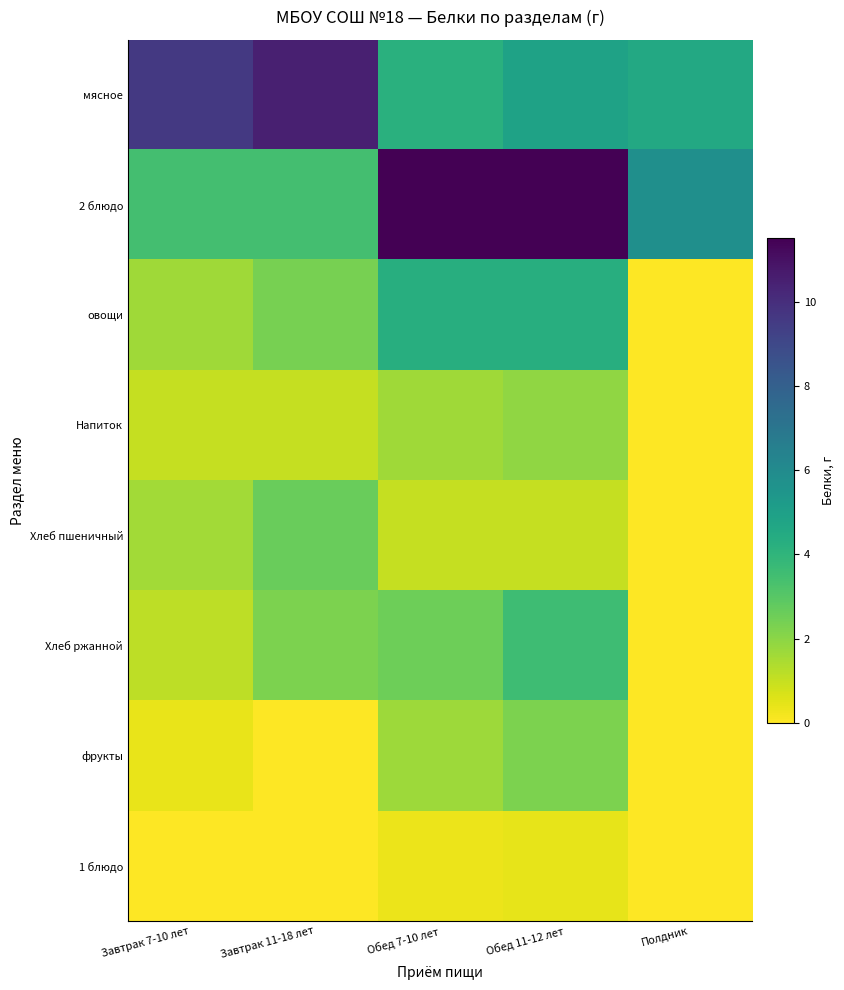

Reading right to left, transcribe all the data shown in this chart.

мясное: Полдник=4.6	Обед 11-12 лет=4.9	Обед 7-10 лет=4.2	Завтрак 11-18 лет=10.5	Завтрак 7-10 лет=9.6
2 блюдо: Полдник=5.8	Обед 11-12 лет=11.5	Обед 7-10 лет=11.5	Завтрак 11-18 лет=3.4	Завтрак 7-10 лет=3.4
овощи: Полдник=0.0	Обед 11-12 лет=4.3	Обед 7-10 лет=4.3	Завтрак 11-18 лет=2.4	Завтрак 7-10 лет=1.7
Напиток: Полдник=0.0	Обед 11-12 лет=1.9	Обед 7-10 лет=1.7	Завтрак 11-18 лет=1.0	Завтрак 7-10 лет=1.0
Хлеб пшеничный: Полдник=0.0	Обед 11-12 лет=1.0	Обед 7-10 лет=1.0	Завтрак 11-18 лет=2.6	Завтрак 7-10 лет=1.6
Хлеб ржанной: Полдник=0.0	Обед 11-12 лет=3.6	Обед 7-10 лет=2.5	Завтрак 11-18 лет=2.3	Завтрак 7-10 лет=1.1
фрукты: Полдник=0.0	Обед 11-12 лет=2.3	Обед 7-10 лет=1.7	Завтрак 11-18 лет=0.0	Завтрак 7-10 лет=0.4
1 блюдо: Полдник=0.0	Обед 11-12 лет=0.4	Обед 7-10 лет=0.3	Завтрак 11-18 лет=0.0	Завтрак 7-10 лет=0.0